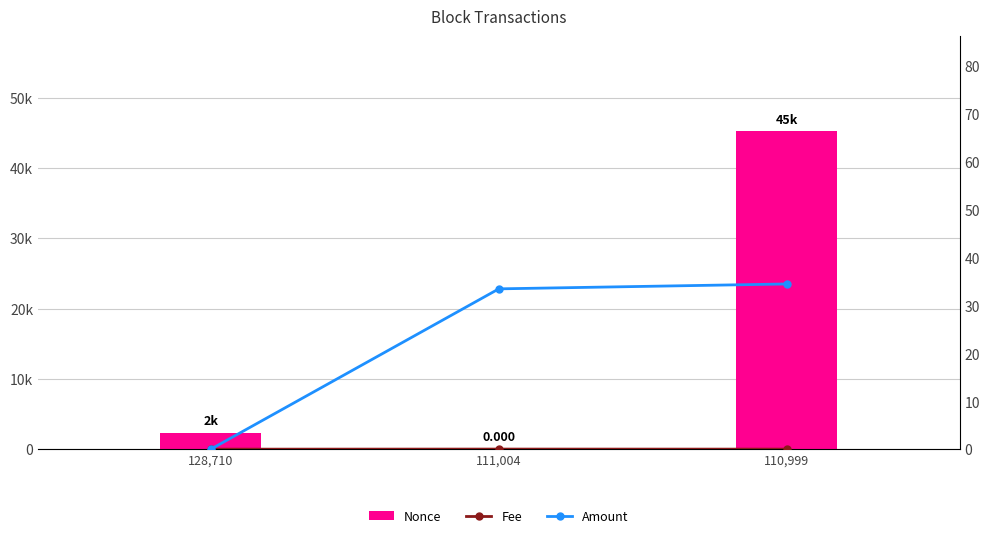

Are the bars grouped side by side (vs. stacked)?

Yes